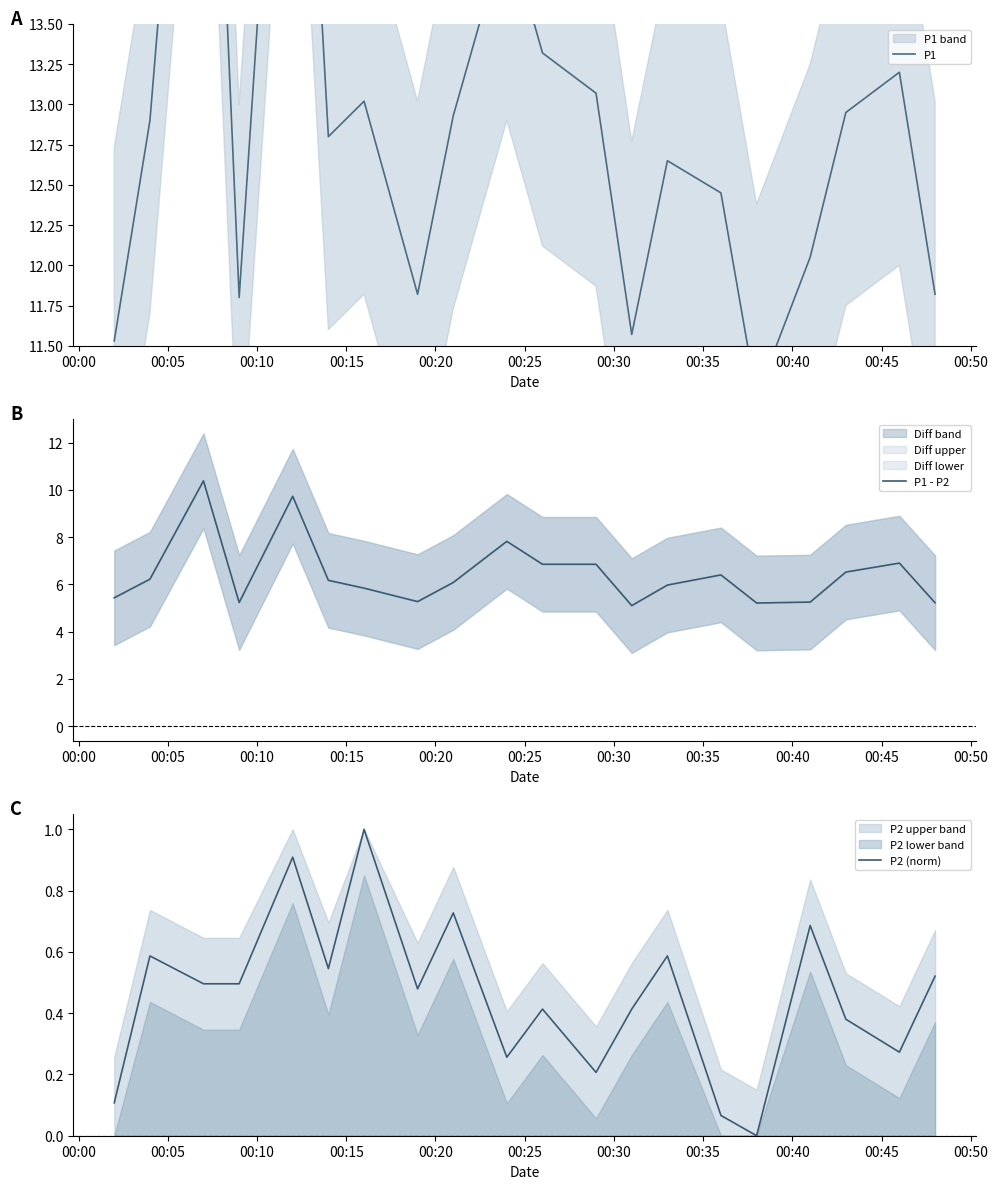

What is the highest value of the P2 (norm) series?

1.0